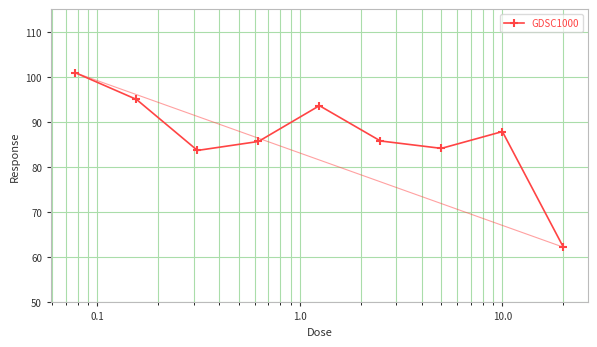

What is the sum of all values?

779.0